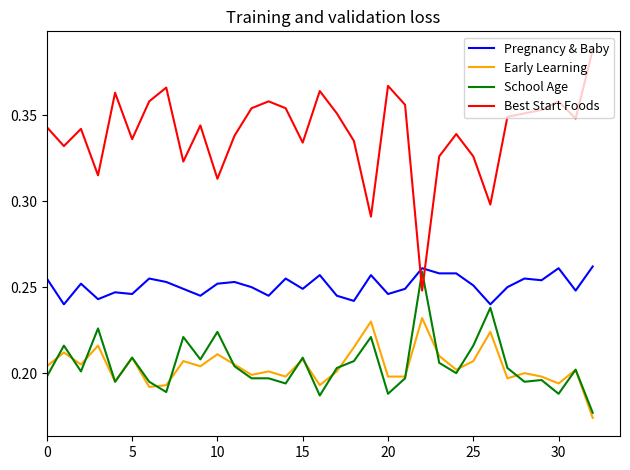

What are all the series names shown in the legend?

Pregnancy & Baby, Early Learning, School Age, Best Start Foods